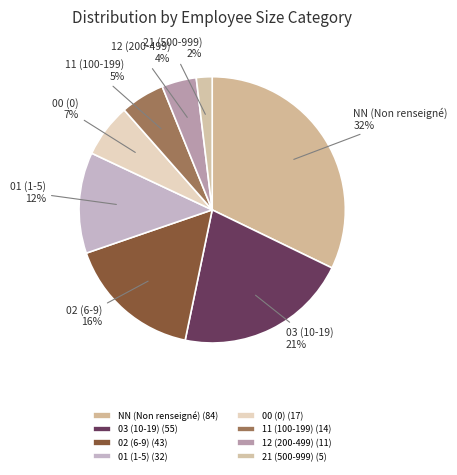

The 02 slice represents 16% of the pie. True or false?

True